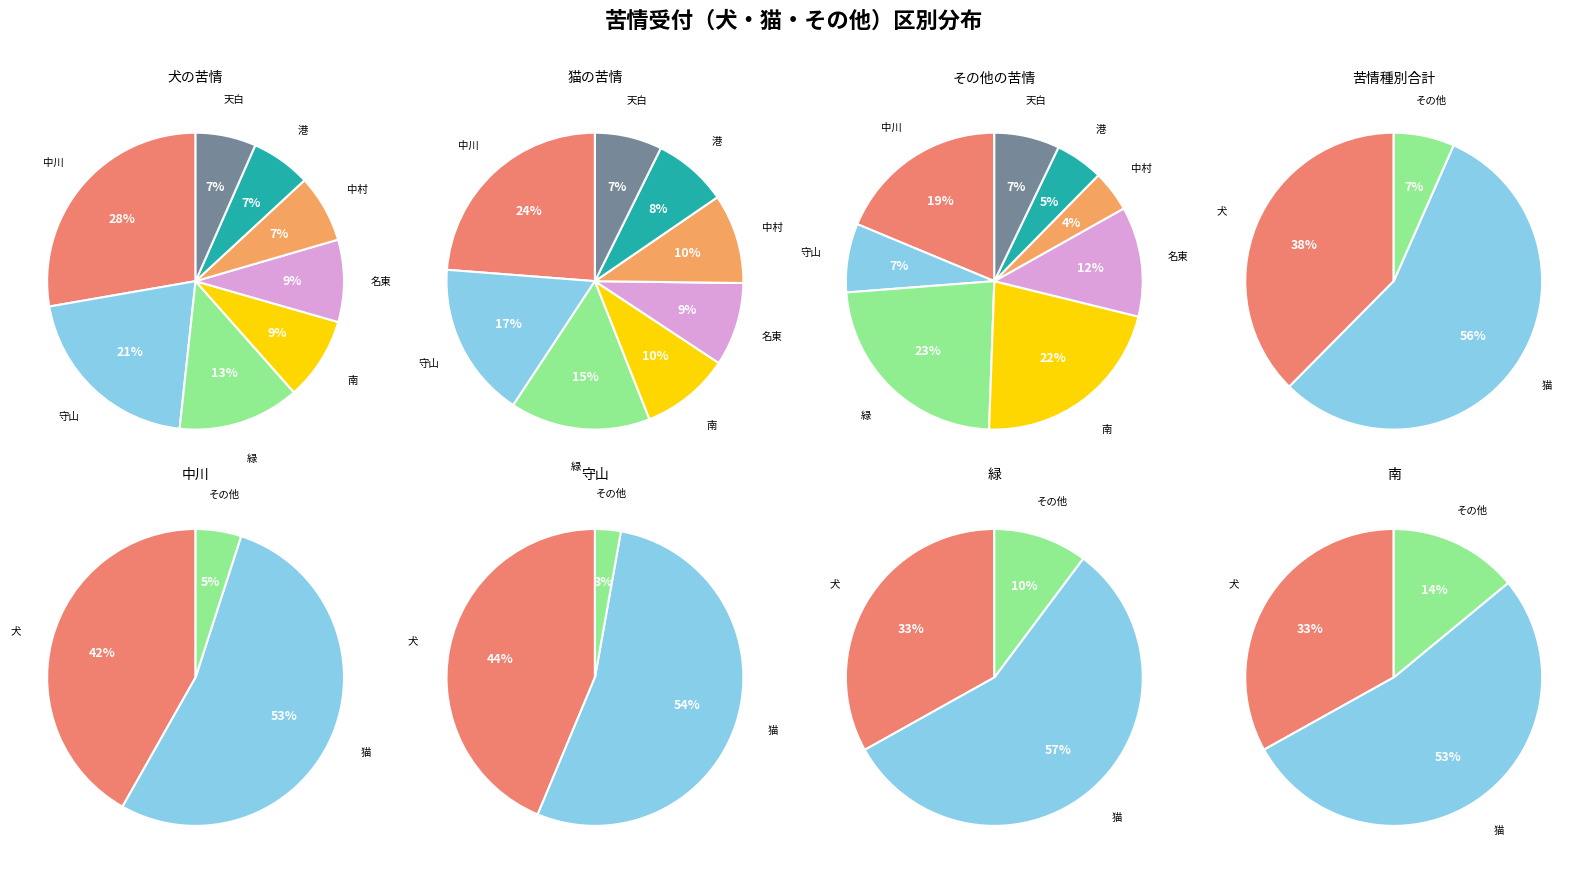

To the nearest percent, what is the difference between the 中川 and 南 slice percentages?

2%